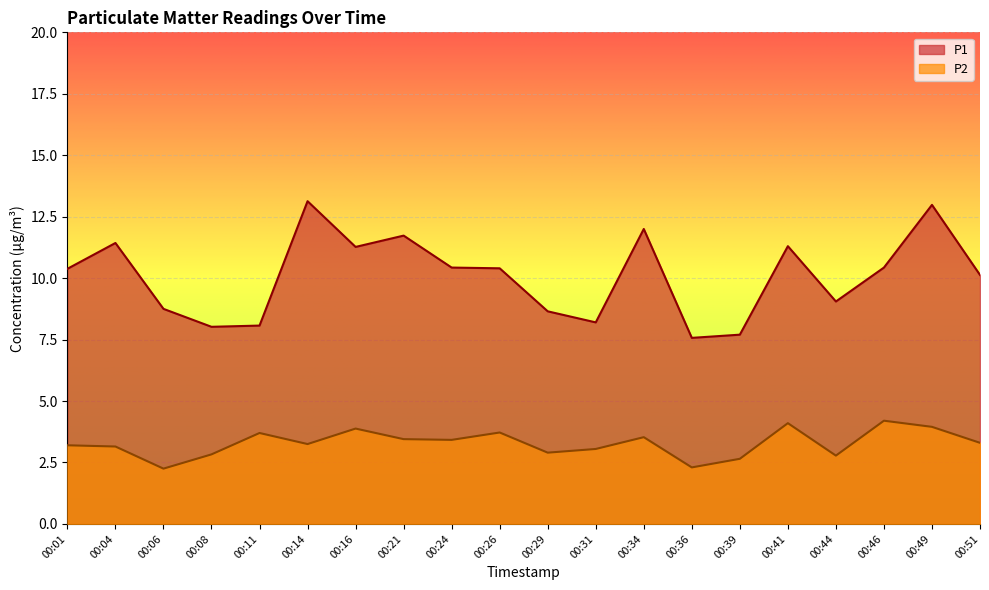

Rank the series by their average value, from highest to lowest.

P1, P2